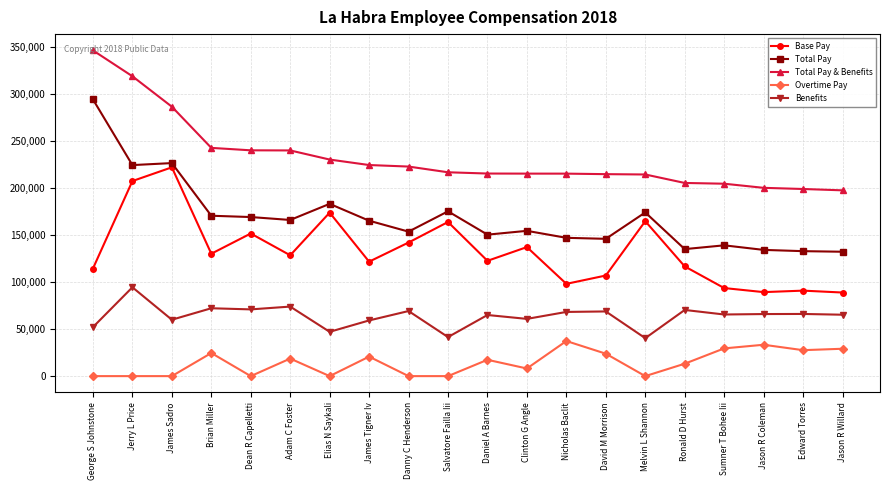

What is the maximum value shown in the chart?

346834.7